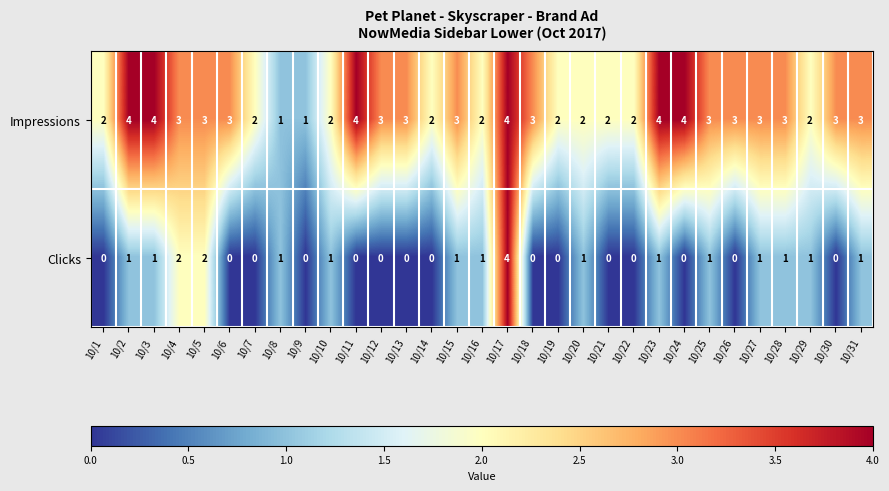

Count the number of data series in this chart.

2